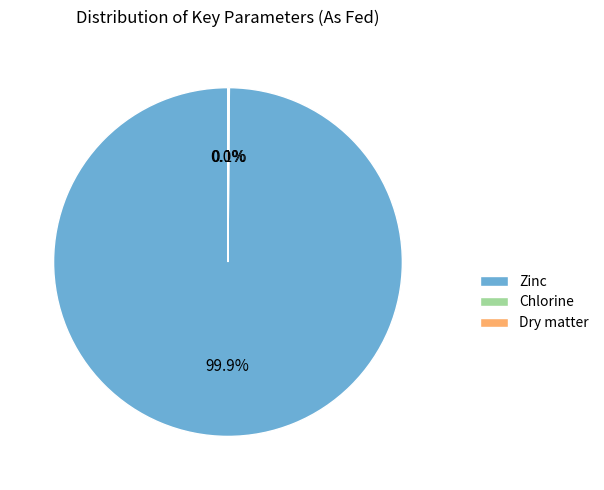

Which category accounts for the majority?

Zinc